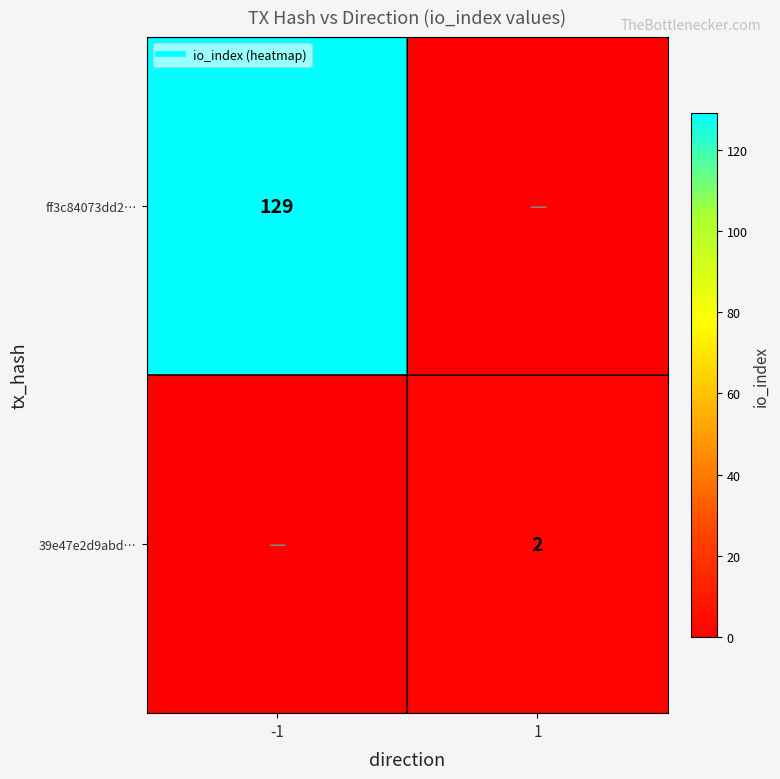

What is the sum of all ff3c84073dd2… values?

129